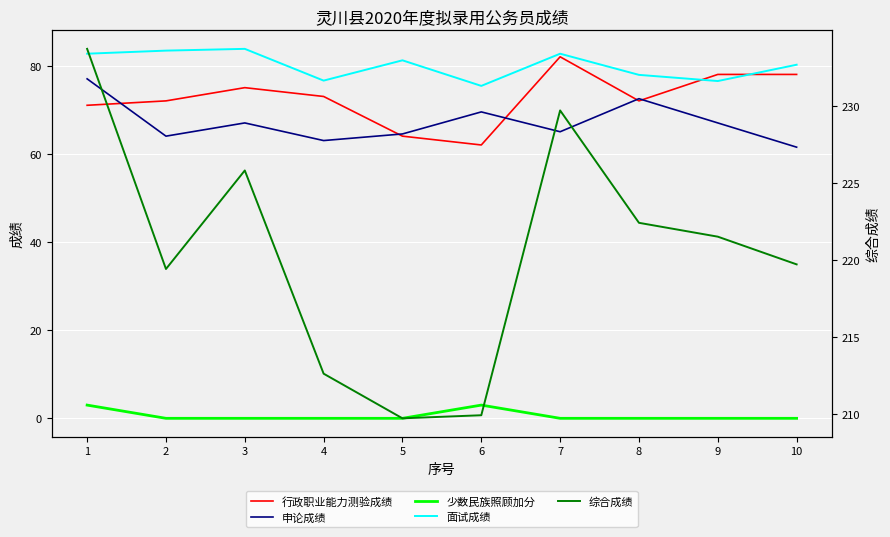

Reading right to left, what are all the values shown in this chart?

行政职业能力测验成绩: 10=78.0	9=78.0	8=72.0	7=82.0	6=62.0	5=64.0	4=73.0	3=75.0	2=72.0	1=71.0
申论成绩: 10=61.5	9=67.0	8=72.5	7=65.0	6=69.5	5=64.5	4=63.0	3=67.0	2=64.0	1=77.0
少数民族照顾加分: 10=0.0	9=0.0	8=0.0	7=0.0	6=3.0	5=0.0	4=0.0	3=0.0	2=0.0	1=3.0
面试成绩: 10=80.2	9=76.5	8=77.9	7=82.7	6=75.4	5=81.2	4=76.6	3=83.8	2=83.4	1=82.7
综合成绩: 10=219.7	9=221.5	8=222.4	7=229.7	6=209.9	5=209.7	4=212.6	3=225.8	2=219.4	1=233.7